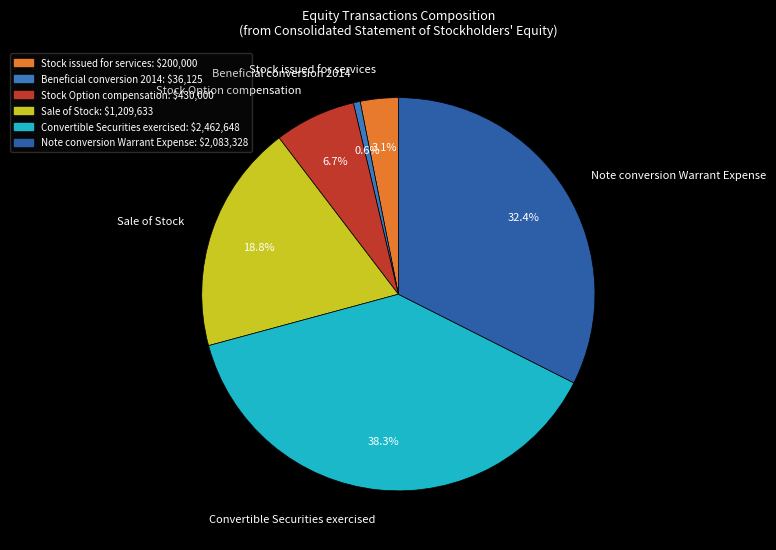

Is Sale of Stock the majority of the pie?

No